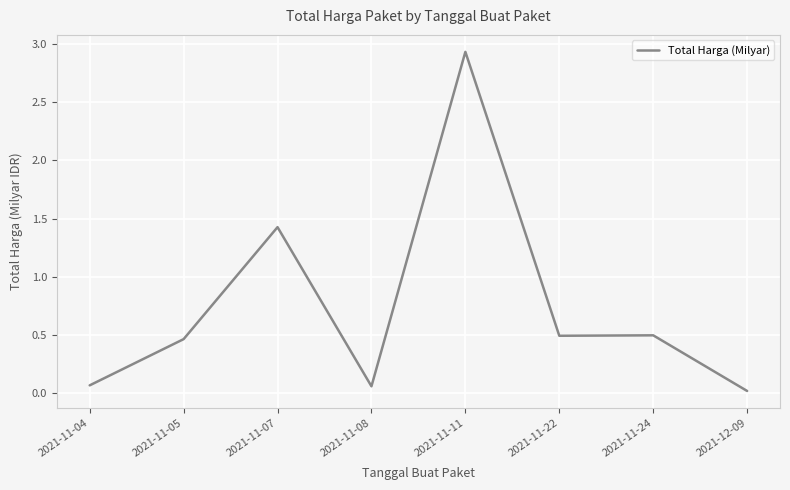

What position from the left is 2021-12-09?

8